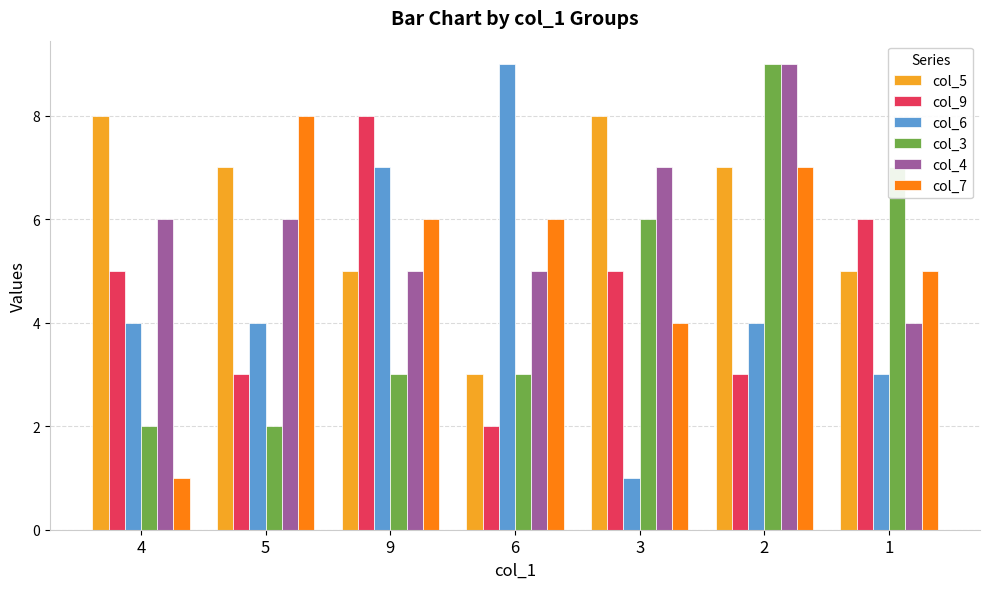

Which series has the largest range (max minus min)?

col_6